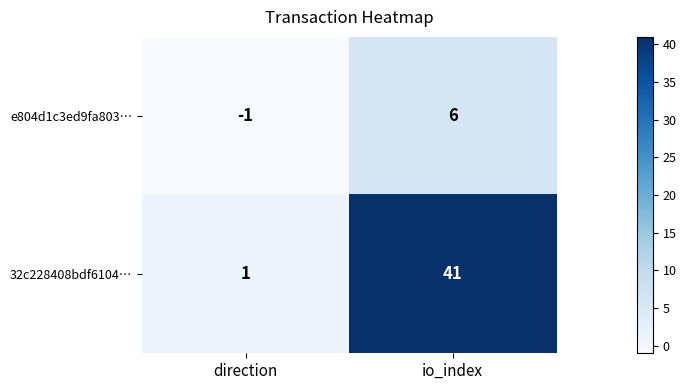

Reading left to right, extract all data points from this chart.

e804d1c3ed9fa803…: -1	6
32c228408bdf6104…: 1	41